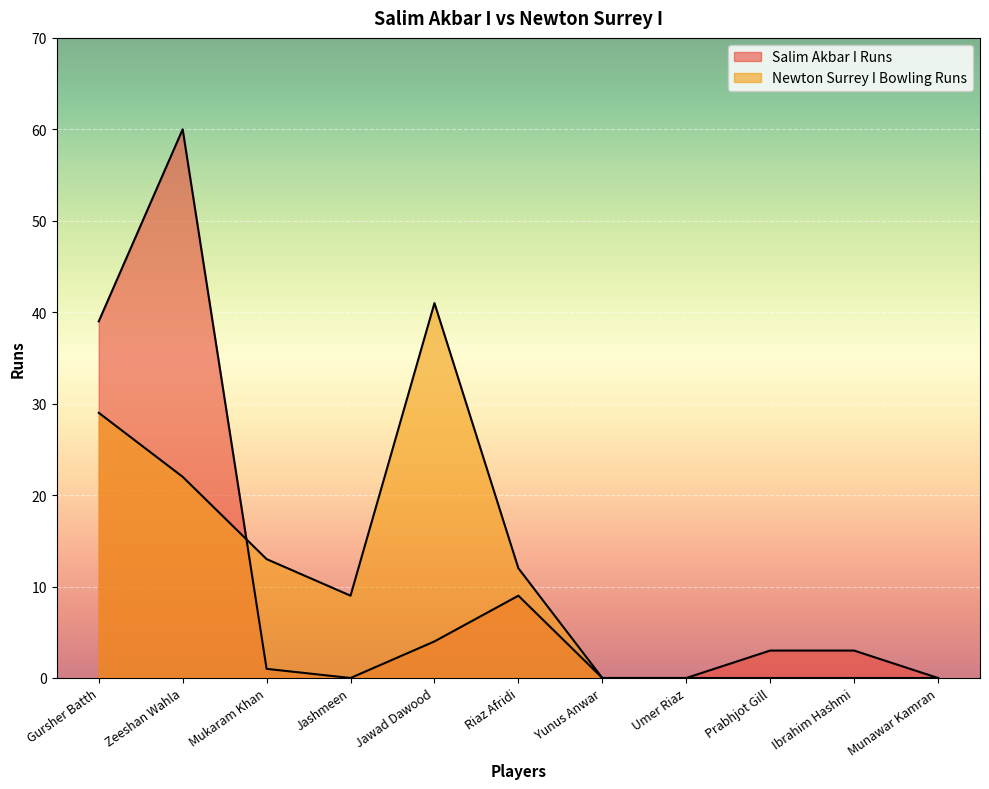

What is the sum of all Newton Surrey I Bowling Runs values?

126